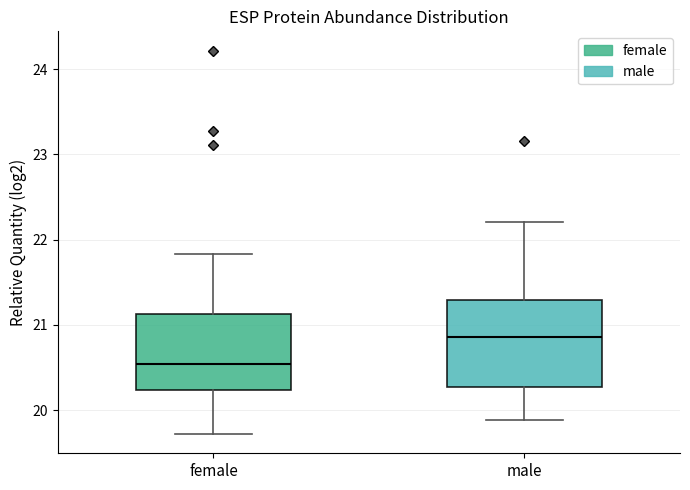

Which box has the highest median line?

male